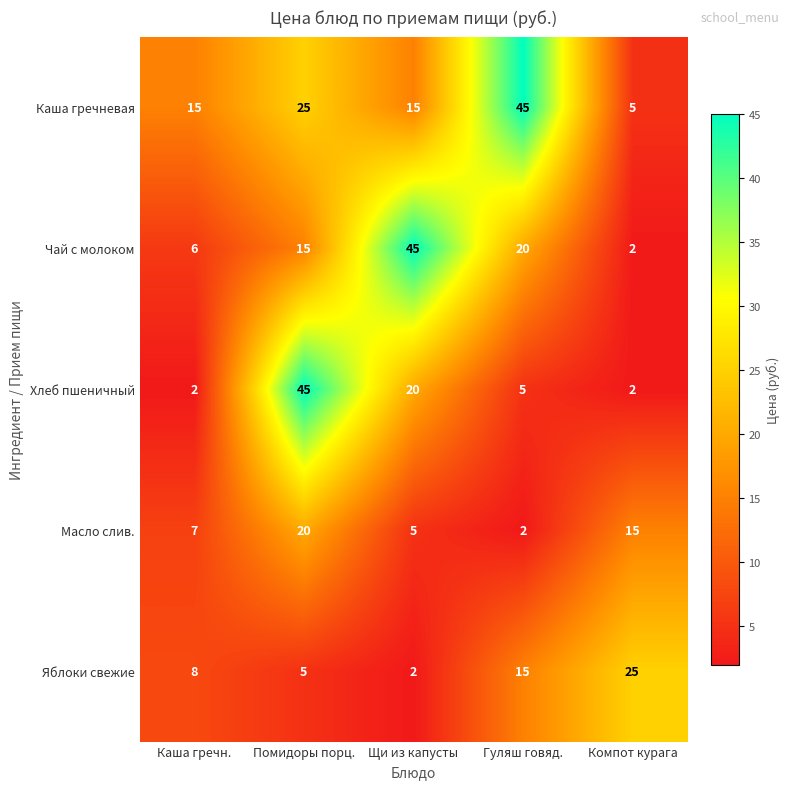

Reading left to right, extract all data points from this chart.

Каша гречневая: 15	25	15	45	5
Чай с молоком: 6	15	45	20	2
Хлеб пшеничный: 2	45	20	5	2
Масло слив.: 7	20	5	2	15
Яблоки свежие: 8	5	2	15	25